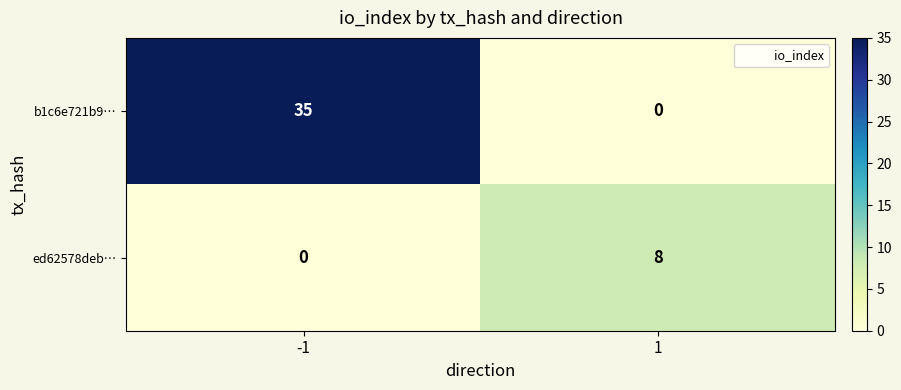

At -1, list the series in order from smallest to largest.

ed62578deb…, b1c6e721b9…